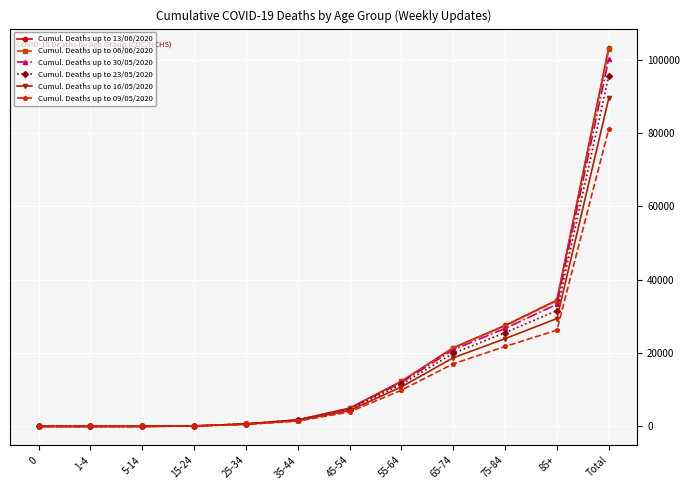

At which category is the sum across all series the highest?

Total